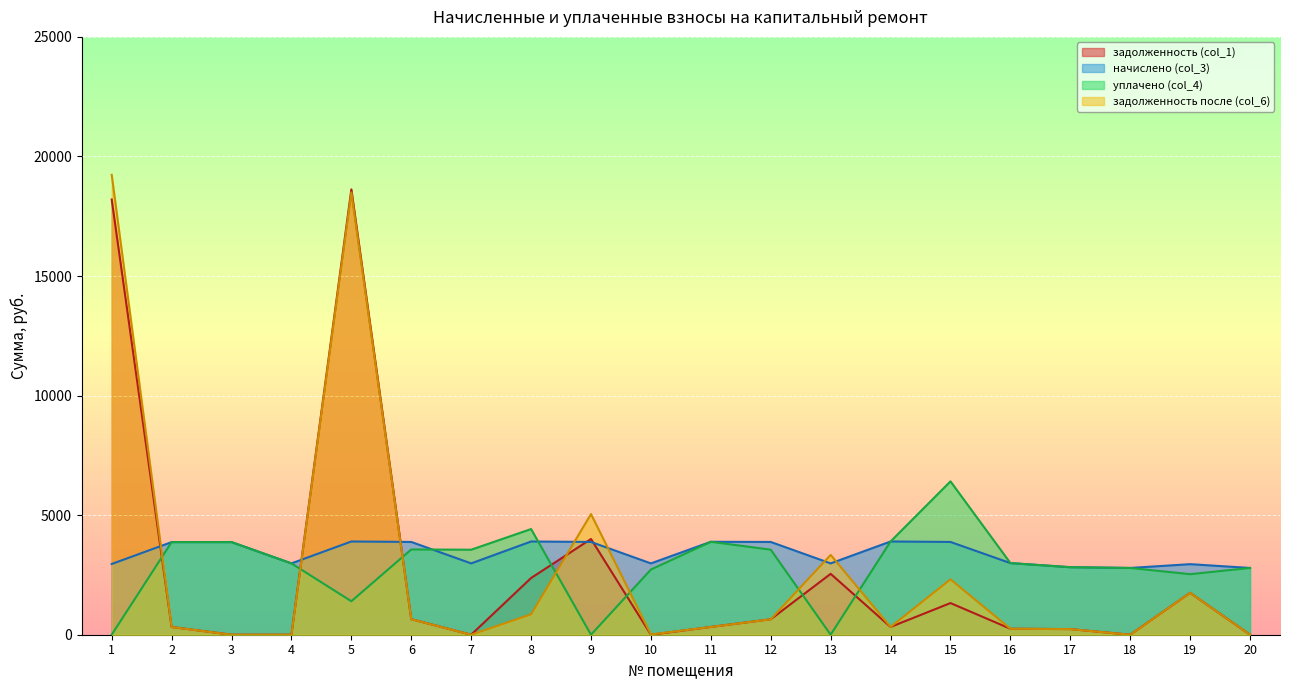

How many values in the начислено (col_3) series are below 3873?

10